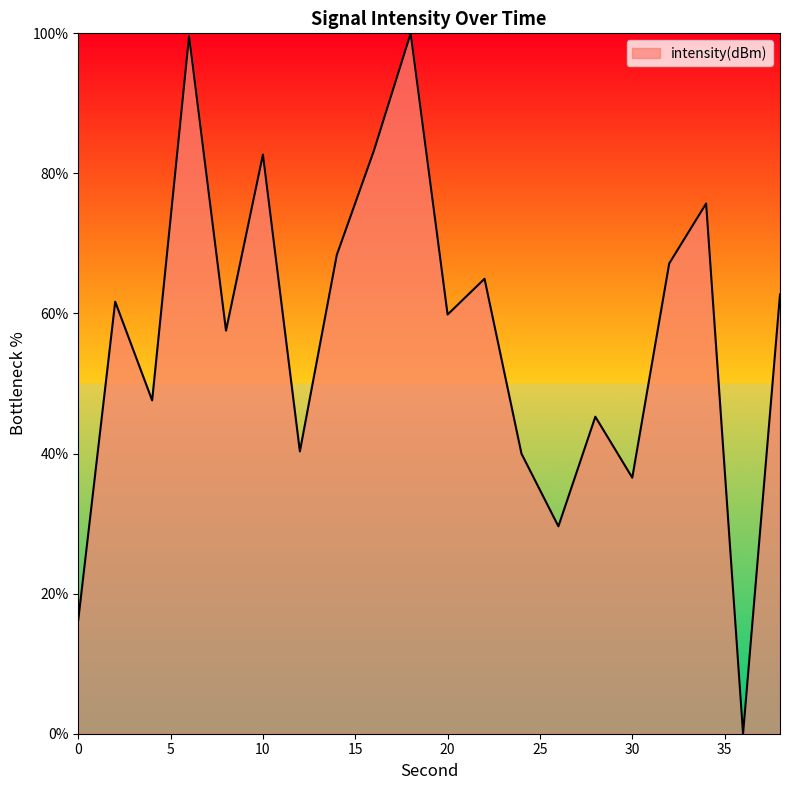

What is the difference between the maximum and minimum values?

100.0